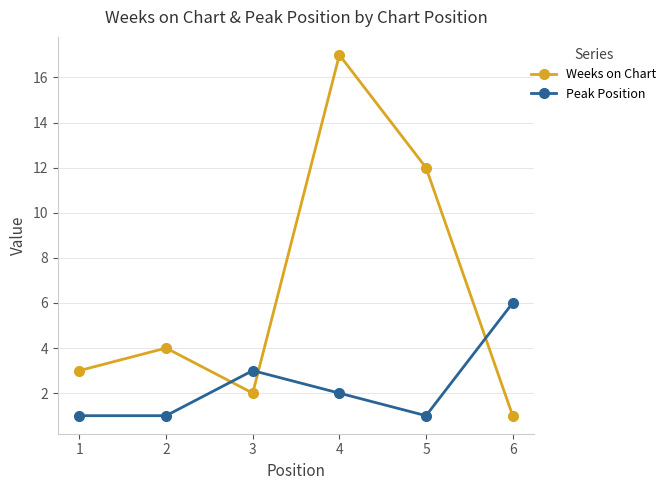

The Weeks on Chart series shows 17 at 4. True or false?

True